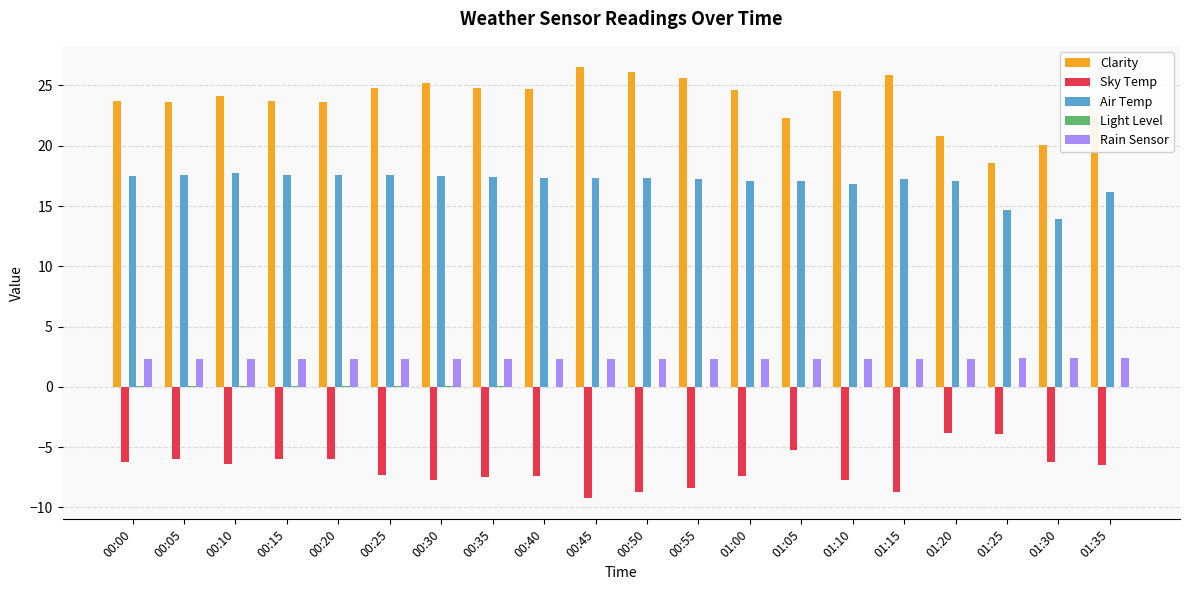

Is the value of Air Temp at 00:50 greater than the value of Clarity at 01:05?

No